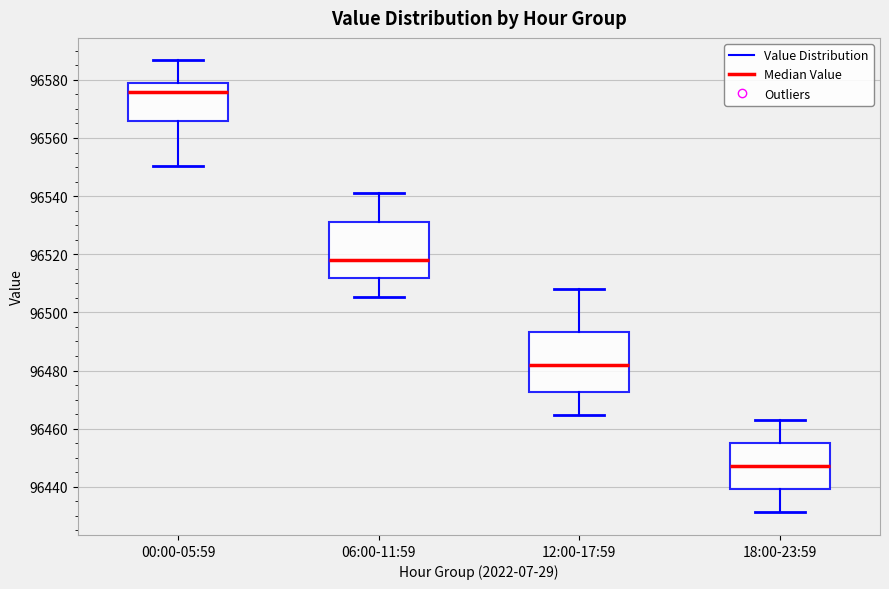

Reading left to right, transcribe this box plot: for each box, give where its median line is, the range the box spans, and where its two whiskers end, as read against the y-axis. The values are not printed on the chart, so give them approximately, as read against the axis.

00:00-05:59: median 96576, box 96566 to 96580, whiskers 96550 to 96586
06:00-11:59: median 96518, box 96512 to 96532, whiskers 96506 to 96542
12:00-17:59: median 96482, box 96472 to 96494, whiskers 96464 to 96508
18:00-23:59: median 96448, box 96440 to 96454, whiskers 96432 to 96462